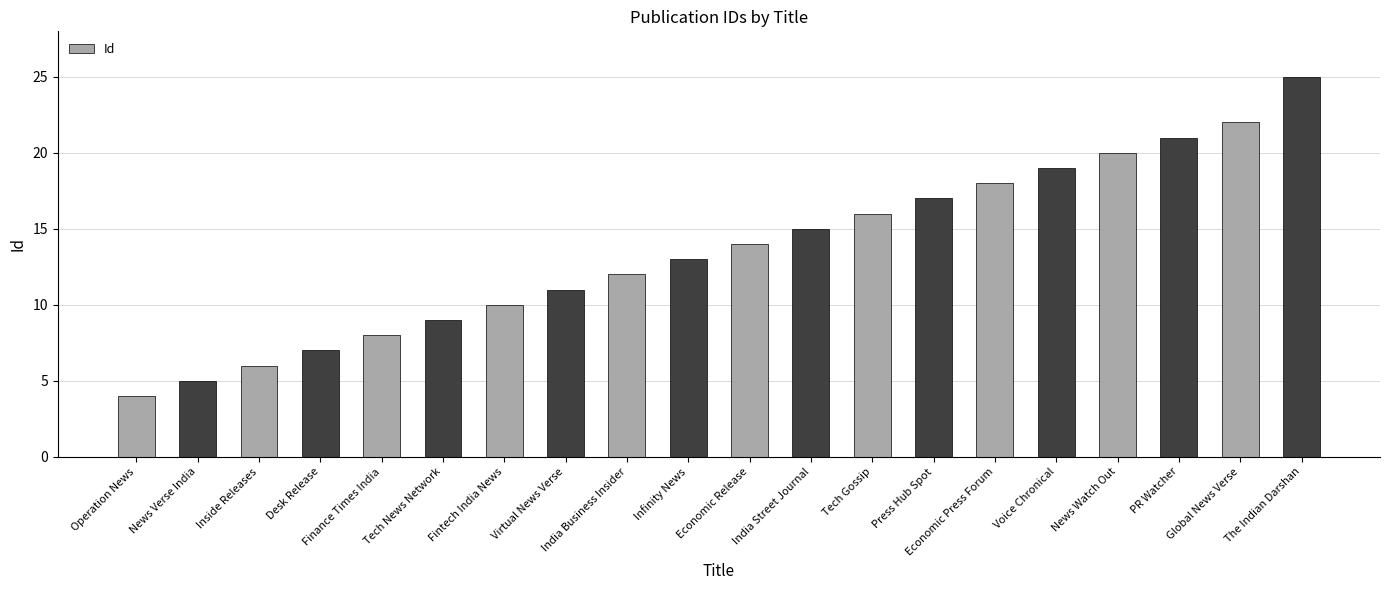

What is the change in value from News Verse India to Virtual News Verse?

+6